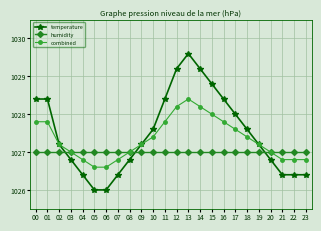

What is the maximum value for temperature?

1029.6